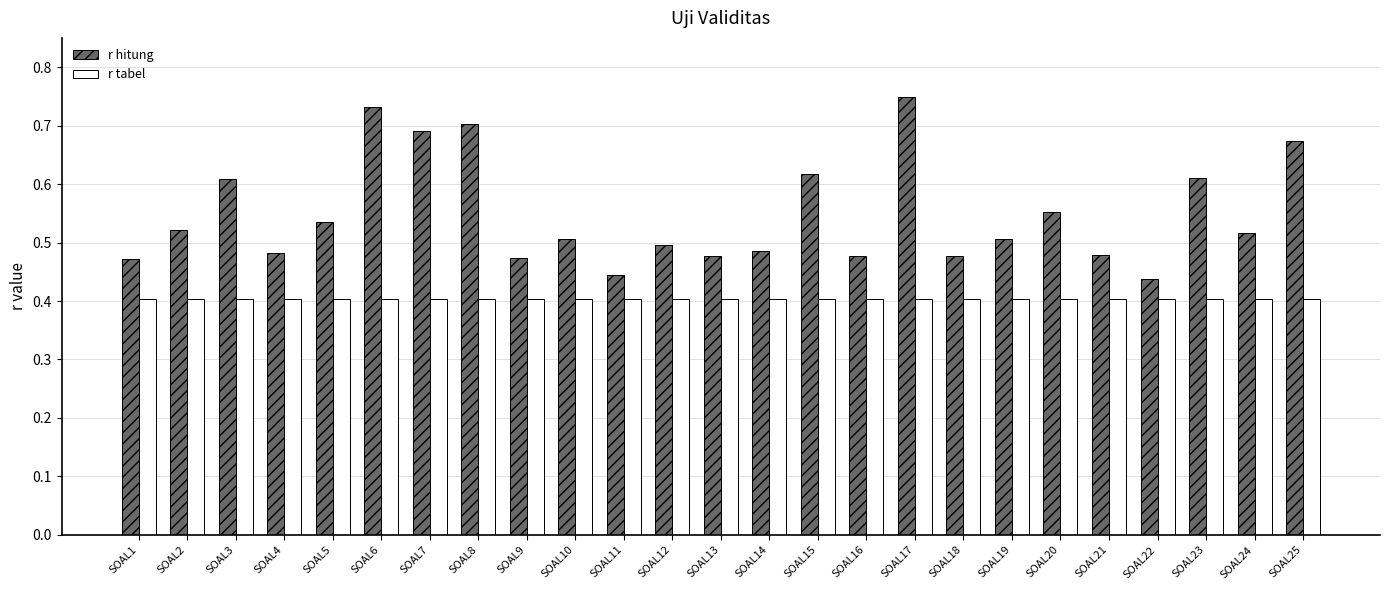

The r hitung series shows 0.3 at SOAL18. True or false?

False